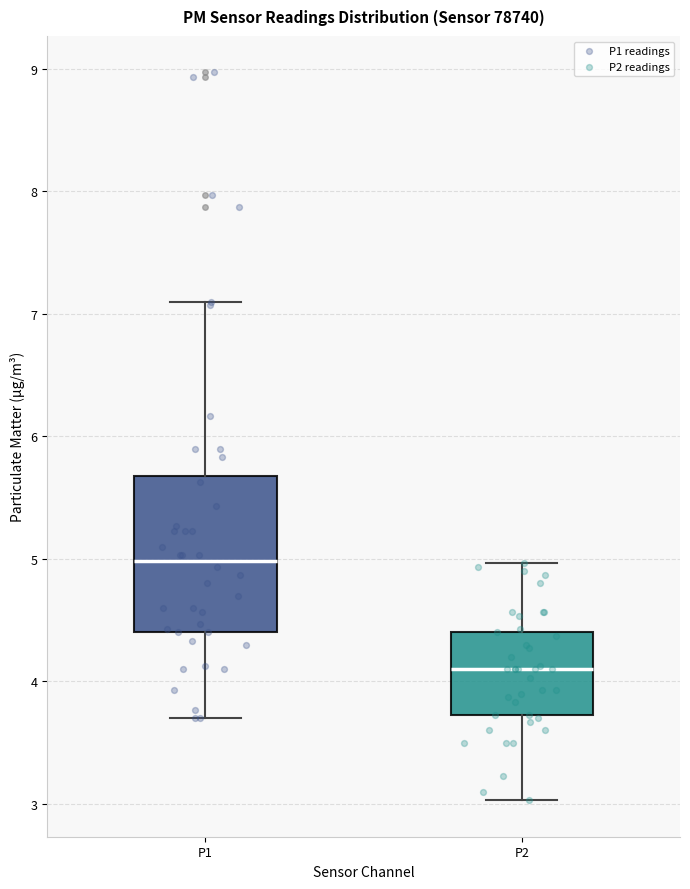

Reading left to right, read every box against the y-axis: the position of its median line, the range the box covers, and the ends of its whiskers. The values are not printed on the chart, so give them approximately, as read against the axis.

P1: median 5.0, box 4.4 to 5.7, whiskers 3.7 to 7.1
P2: median 4.1, box 3.7 to 4.4, whiskers 3.0 to 5.0